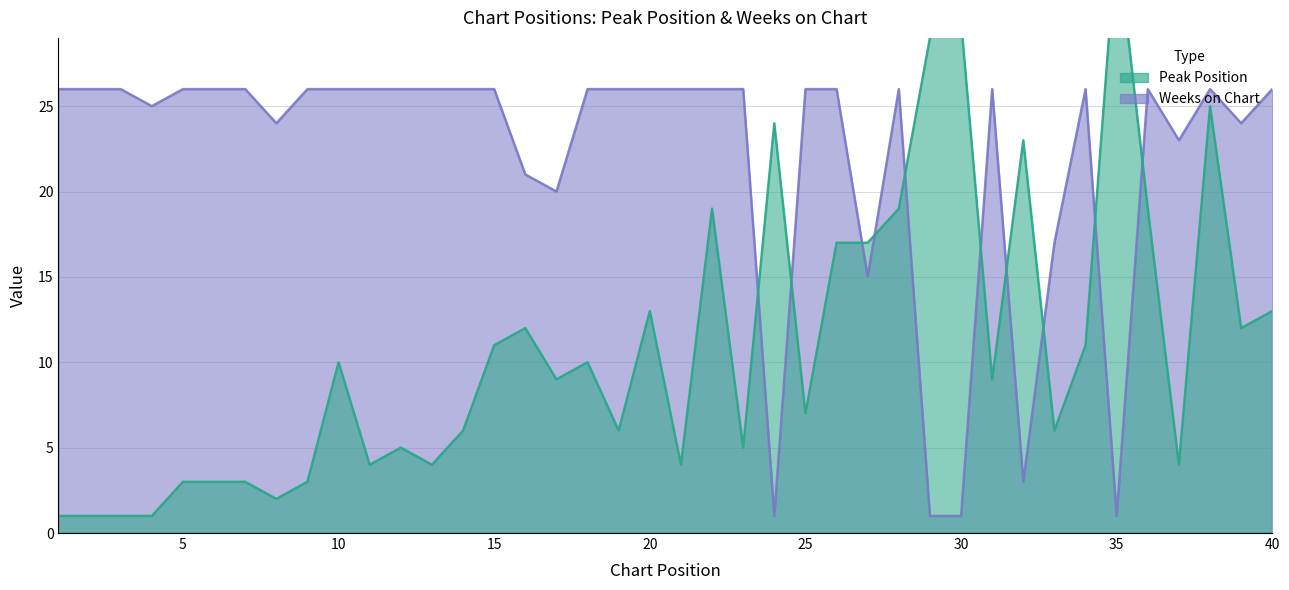

Which category has the highest value in the Peak Position series?

35